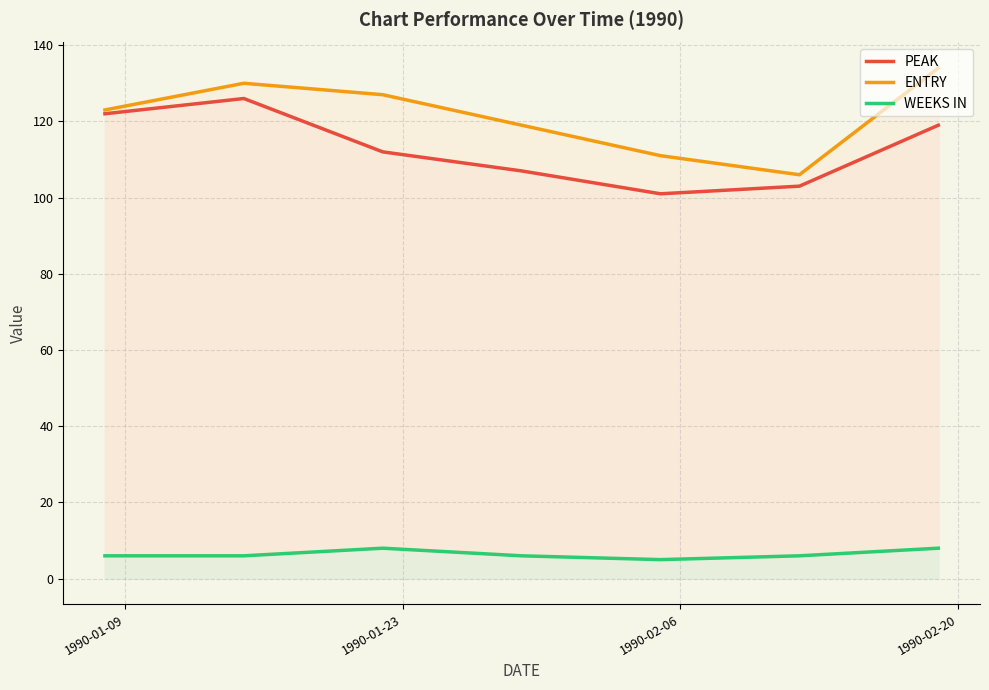

How many interior local peaks does the WEEKS IN series have?

1